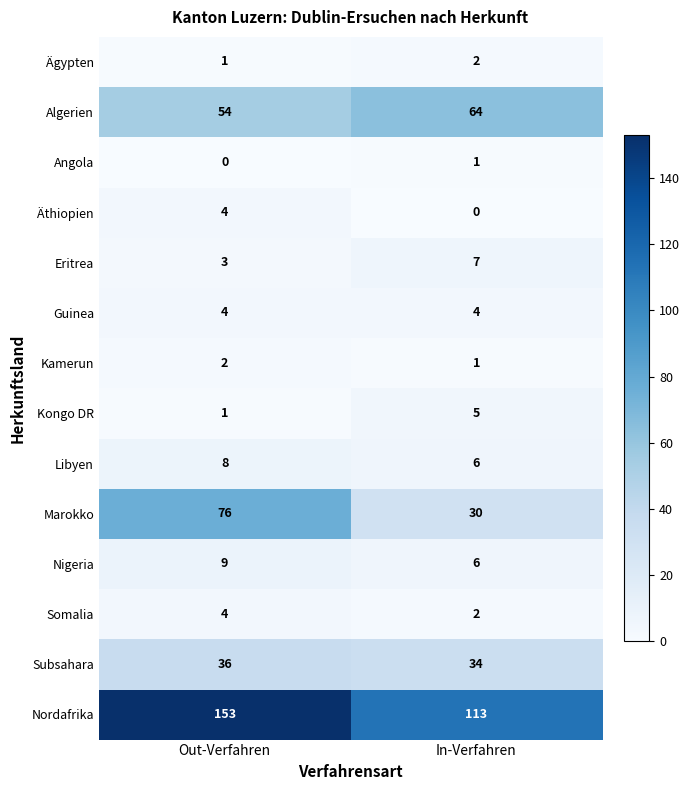

Read the Algerien value at In-Verfahren.

64